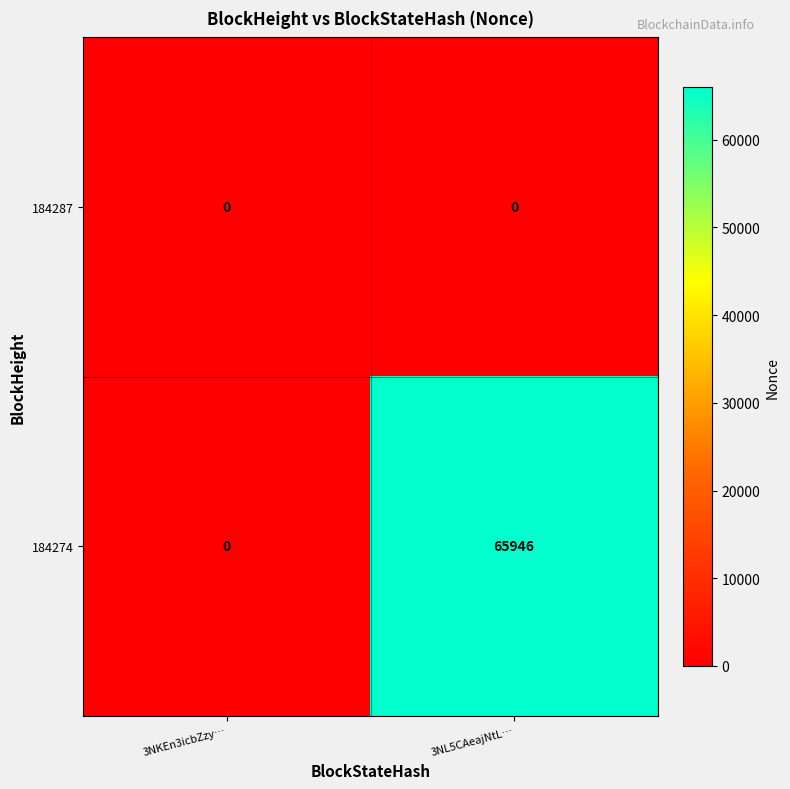

Which series has the largest range (max minus min)?

184274